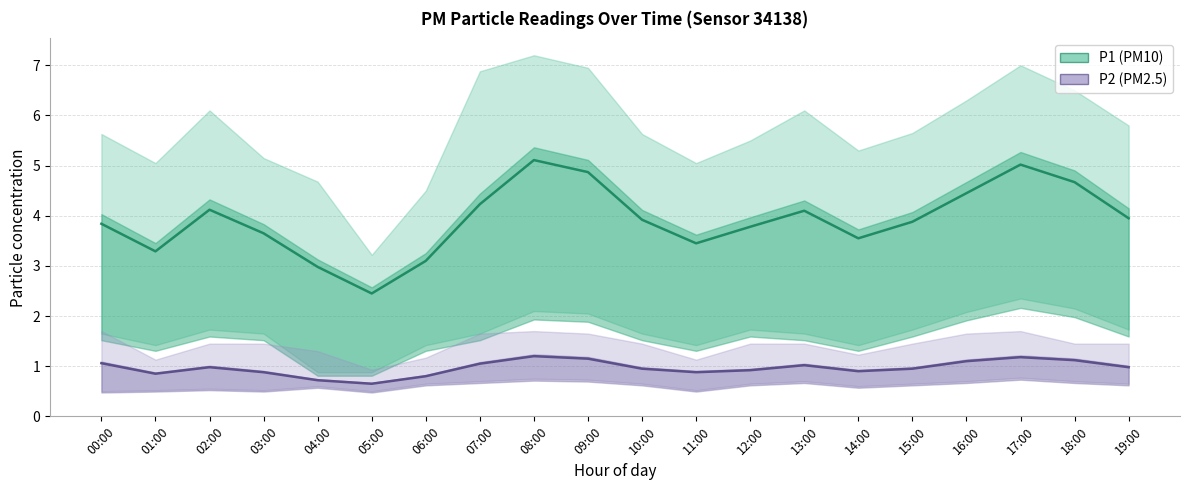

What is the label of the 7th point from the left?

06:00